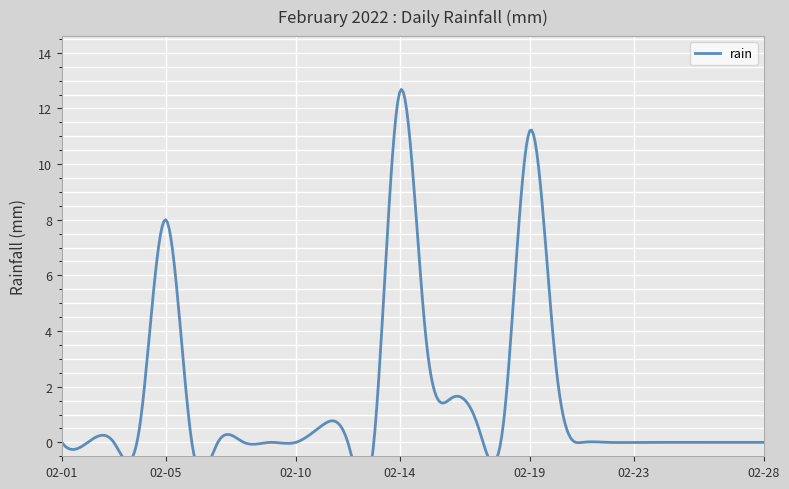

What is the average value?

1.5